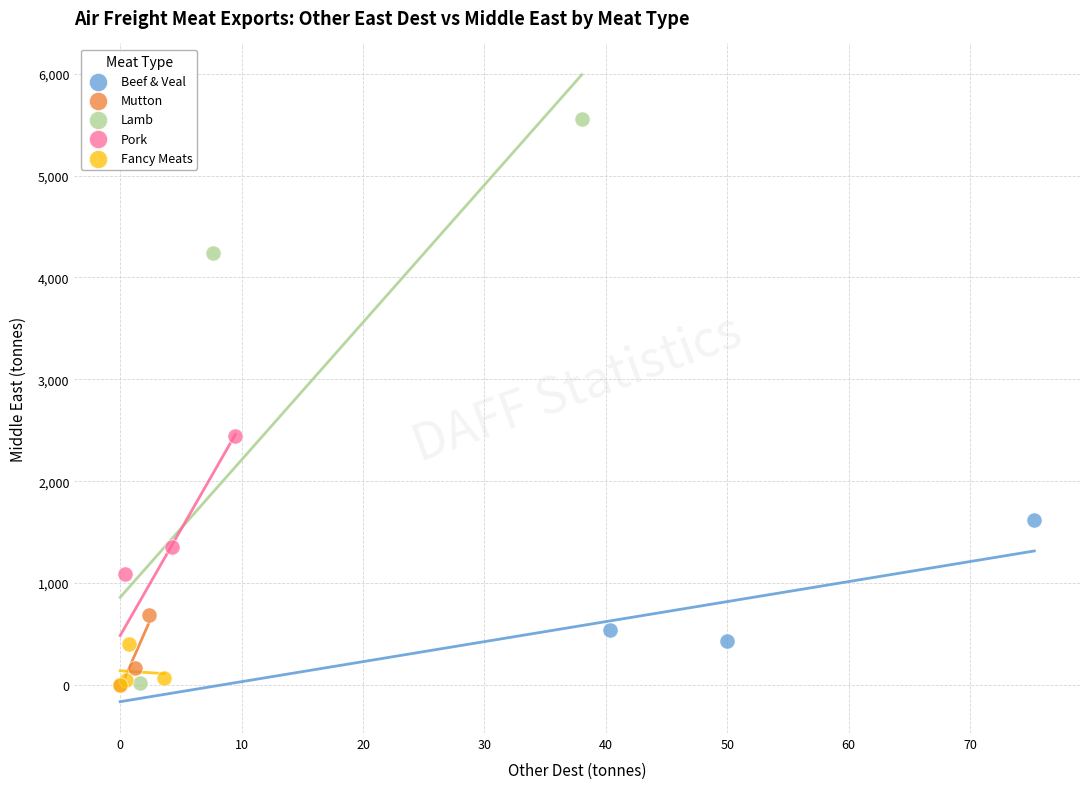

Which series reaches the maximum Y coordinate?

Lamb